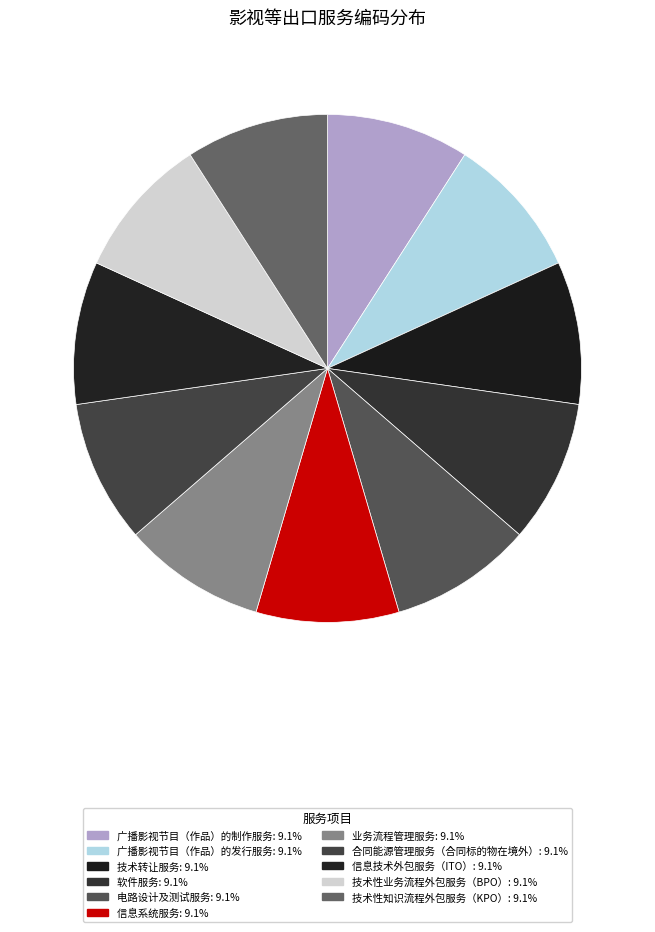

Does any single category account for the majority?

No